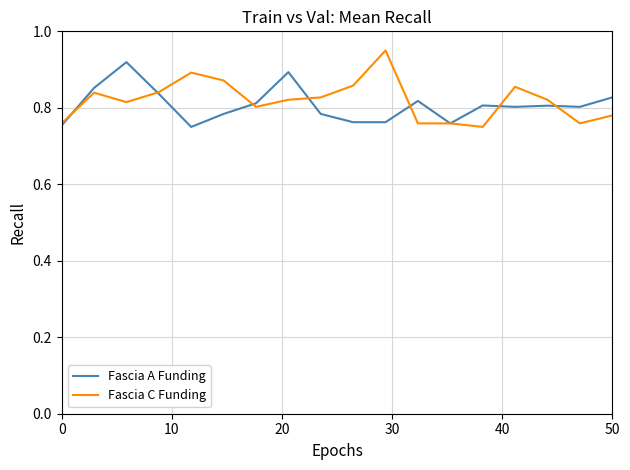

What is the difference between the second highest and minimum values in the Fascia A Funding series?

0.1